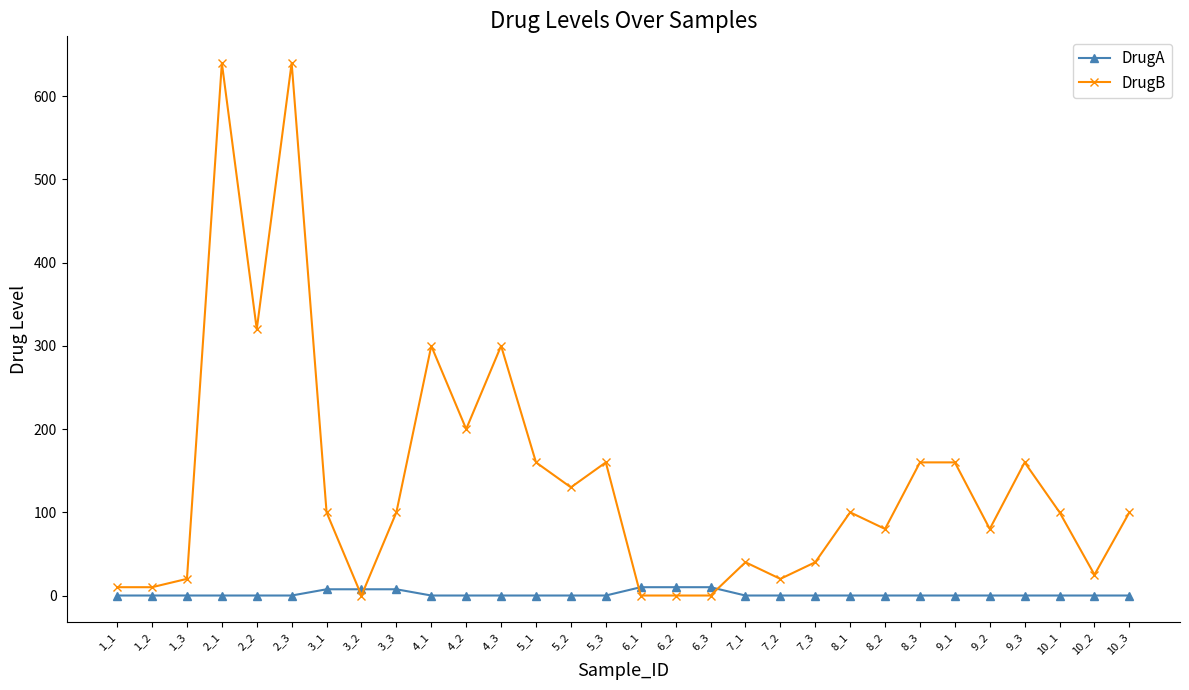

How many intersections are there between DrugA and DrugB?

4